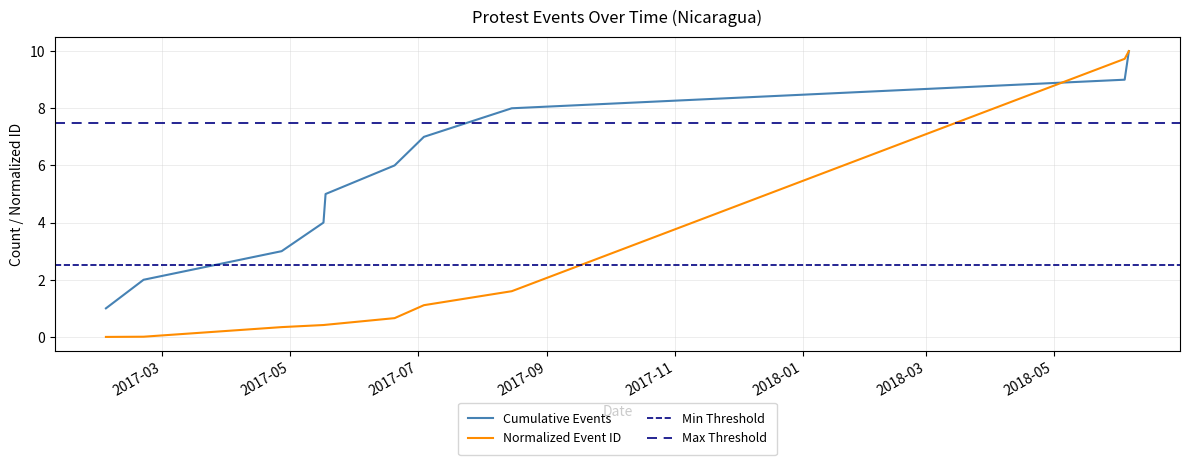

How many data points does each series have?

10